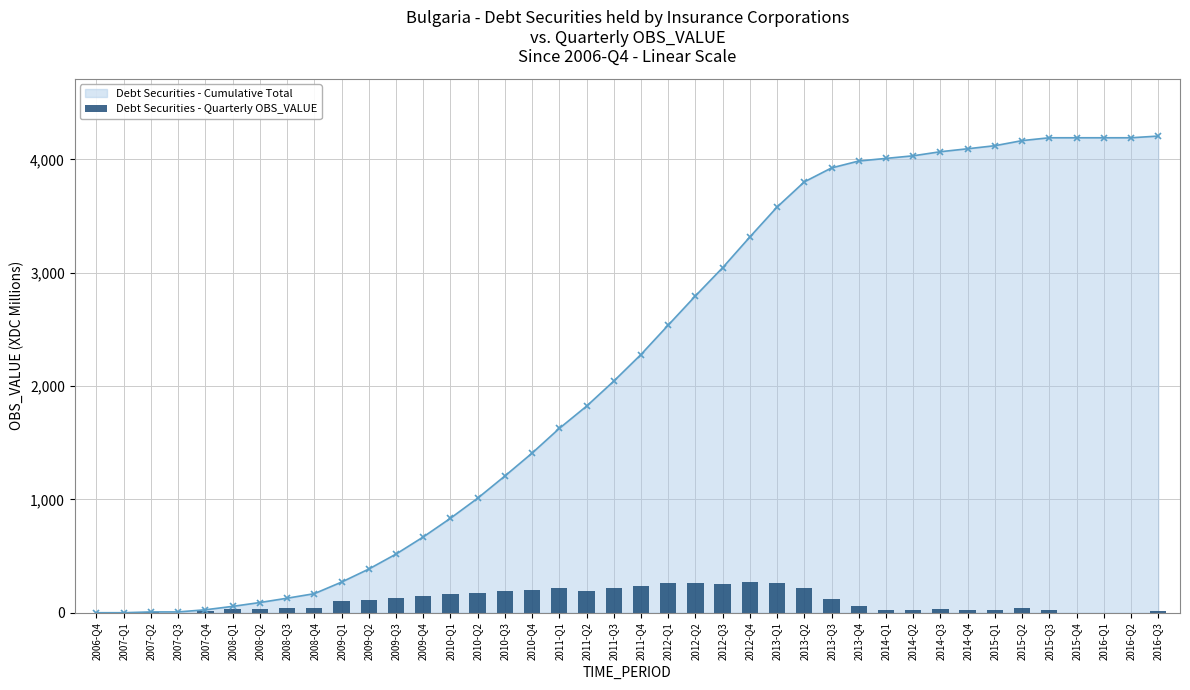

Rank the categories by value from lowest to highest.

2006-Q4, 2007-Q1, 2007-Q3, 2015-Q4, 2016-Q1, 2016-Q2, 2007-Q2, 2016-Q3, 2007-Q4, 2014-Q1, 2014-Q2, 2015-Q3, 2014-Q4, 2015-Q1, 2008-Q1, 2008-Q2, 2014-Q3, 2008-Q3, 2008-Q4, 2015-Q2, 2013-Q4, 2009-Q1, 2009-Q2, 2013-Q3, 2009-Q3, 2009-Q4, 2010-Q1, 2010-Q2, 2010-Q3, 2011-Q2, 2010-Q4, 2011-Q1, 2011-Q3, 2013-Q2, 2011-Q4, 2012-Q3, 2012-Q2, 2012-Q1, 2013-Q1, 2012-Q4